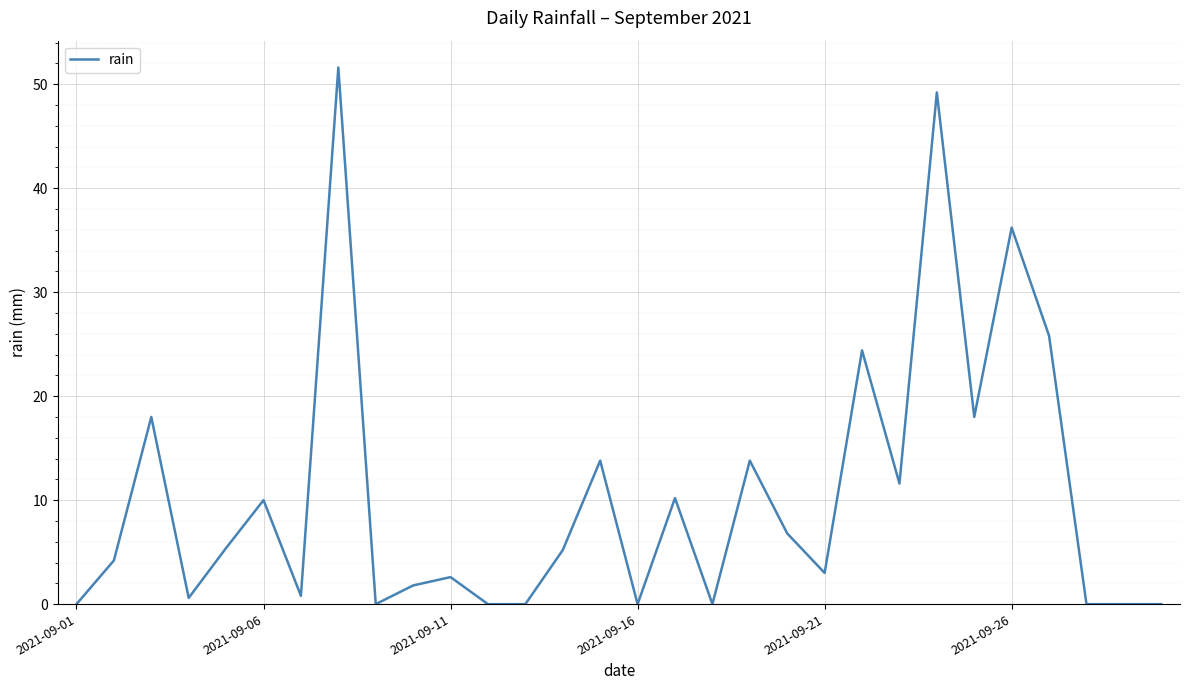

What is the maximum value shown in the chart?

51.6